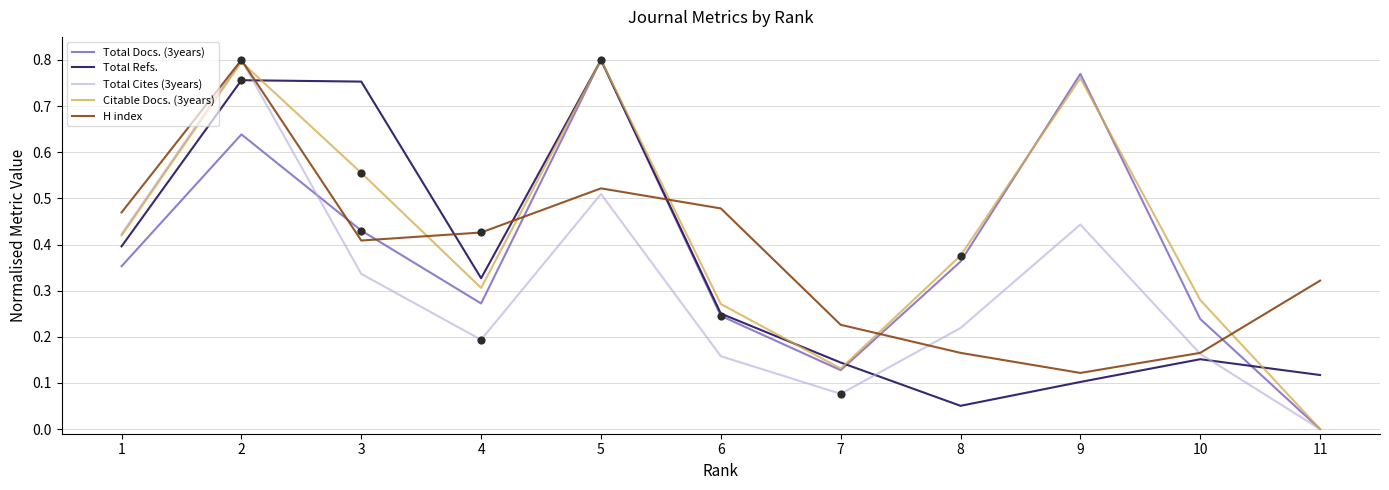

Which series changed the most between 5 and 10?

Total Refs.